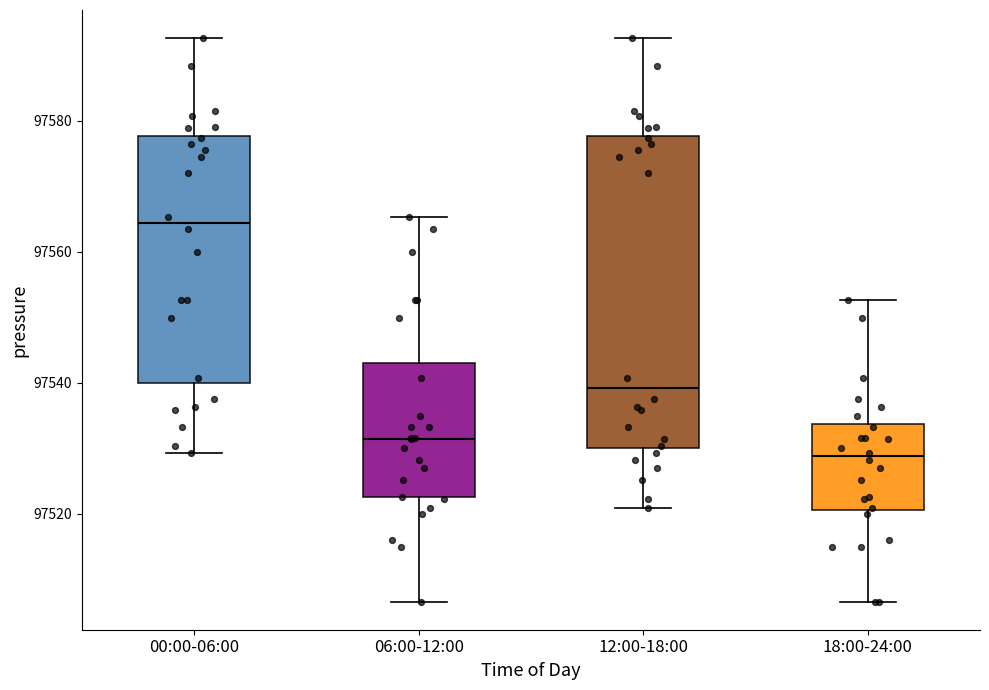

Where is the upper edge of the box for 00:00-06:00 on the y-axis? The values are not printed on the chart, so give them approximately, as read against the axis.

97578